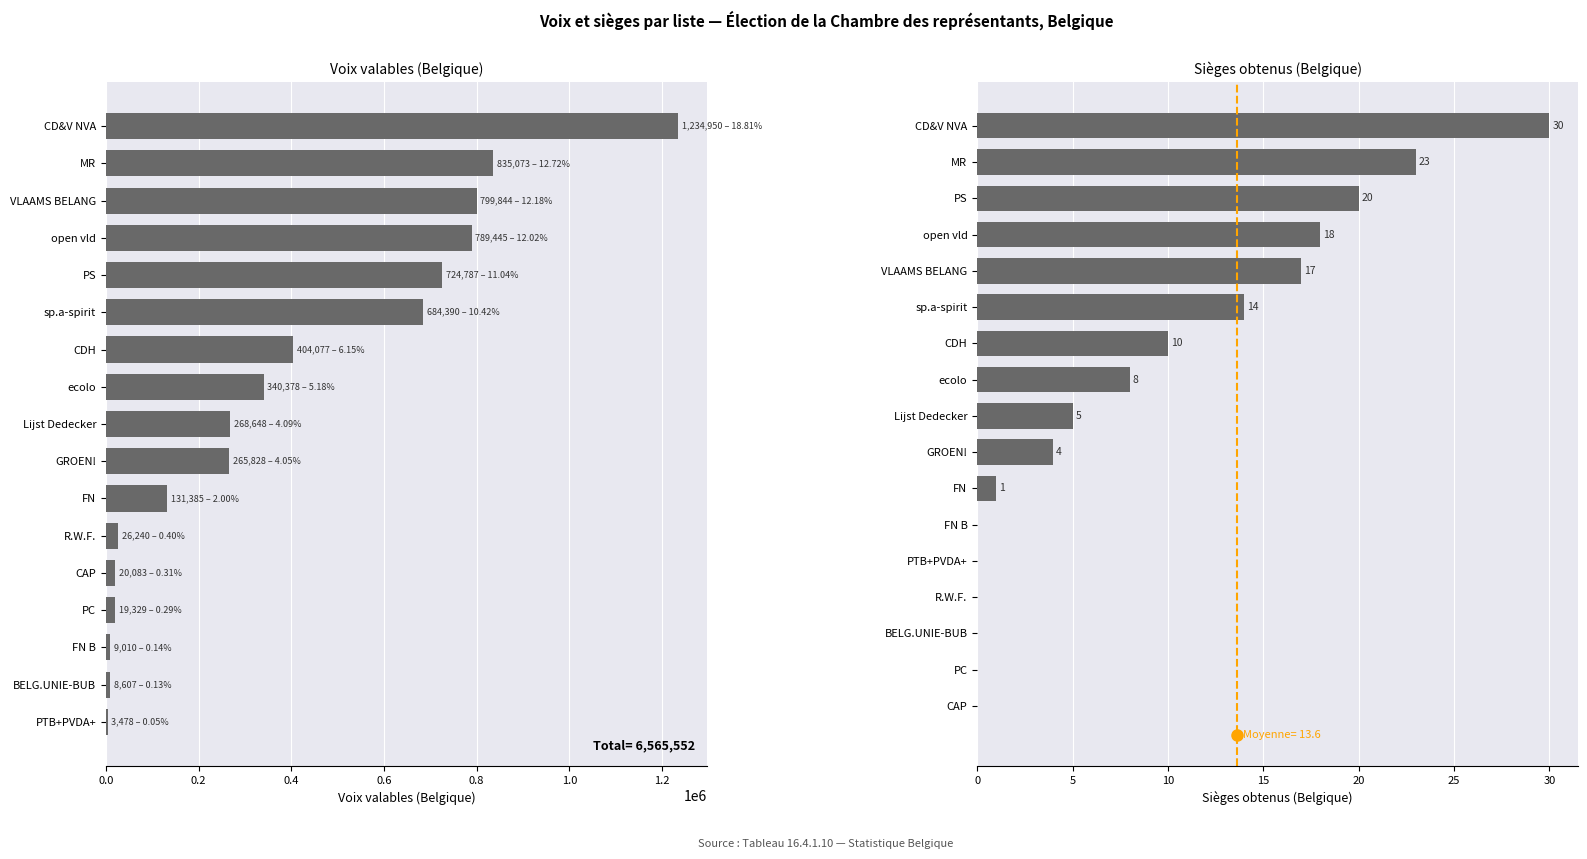

At 14, list the series in order from smallest to largest.

Sièges (Belgique), Voix (Belgique)